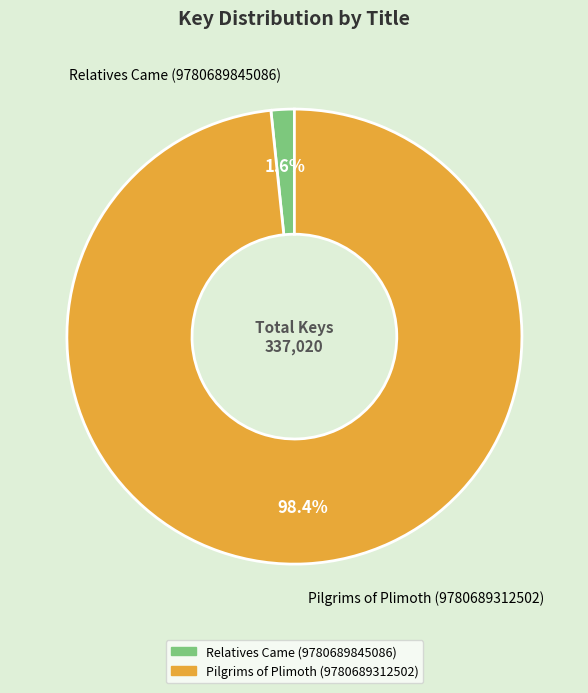

What is the smallest slice in the pie chart?

Relatives Came (9780689845086)